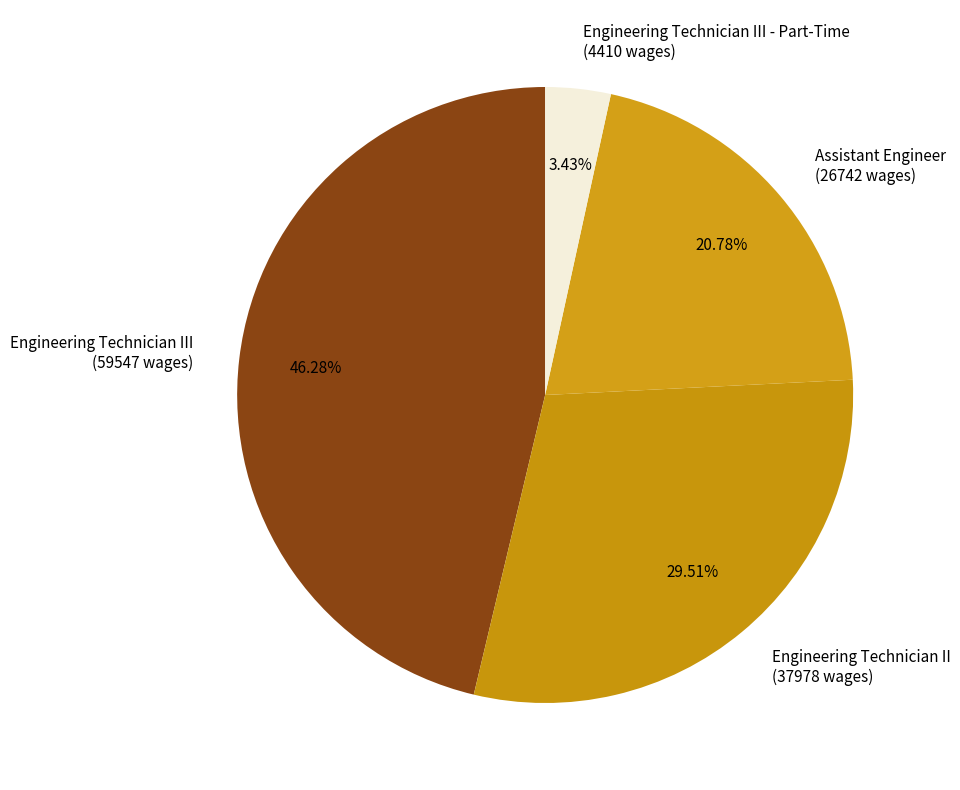

What is the ratio of the value at Engineering Technician III (59547 wages) to the value at Assistant Engineer (26742 wages)?

2.2